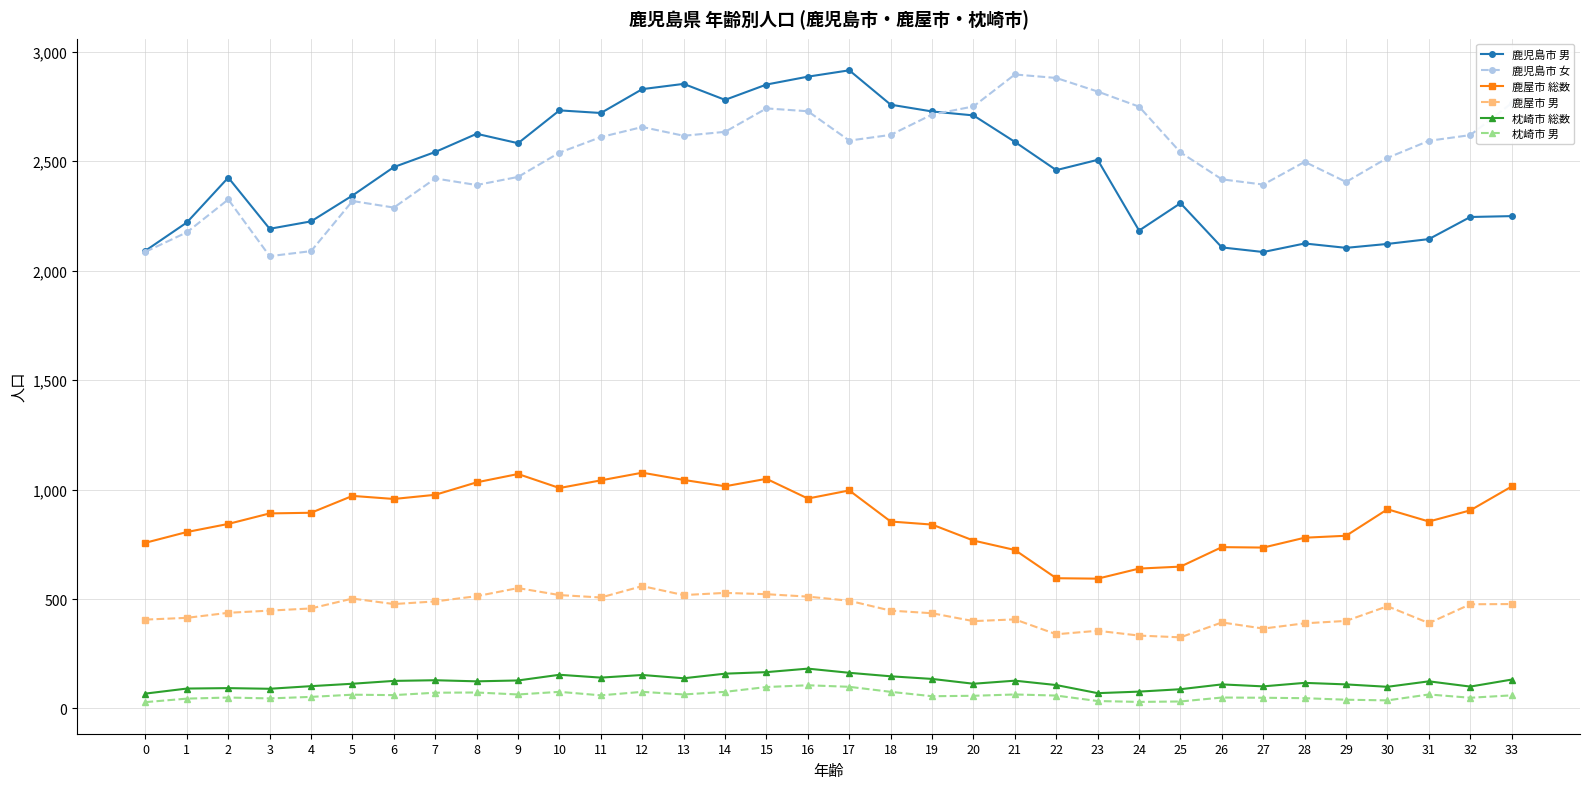

Where is the first local maximum for 鹿児島市 男?

2